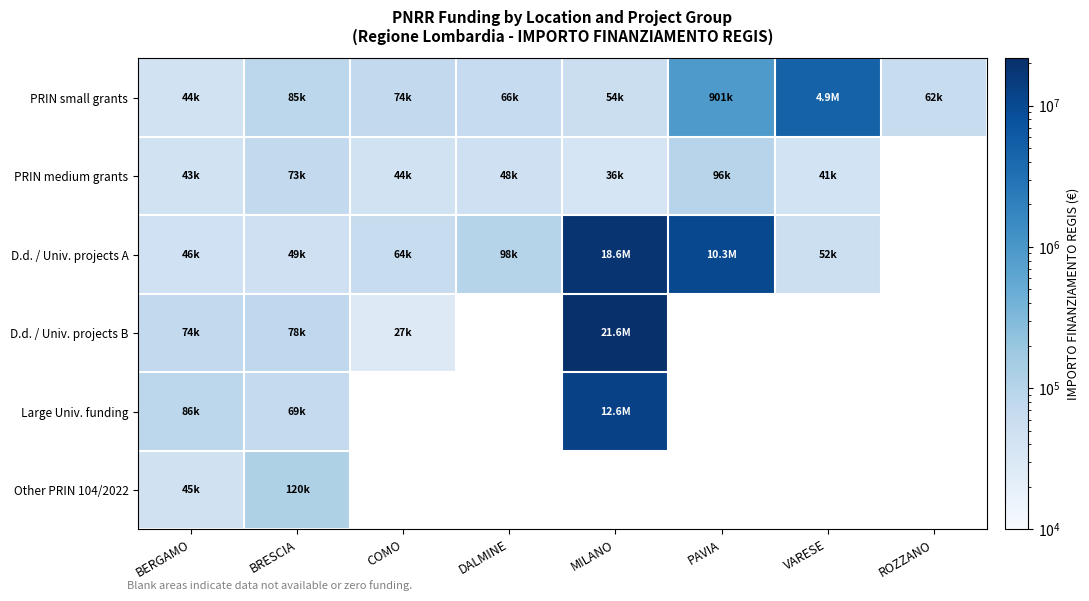

List the series in order of their peak value, highest first.

D.d. / Univ. projects B, D.d. / Univ. projects A, Large Univ. funding, PRIN small grants, Other PRIN 104/2022, PRIN medium grants